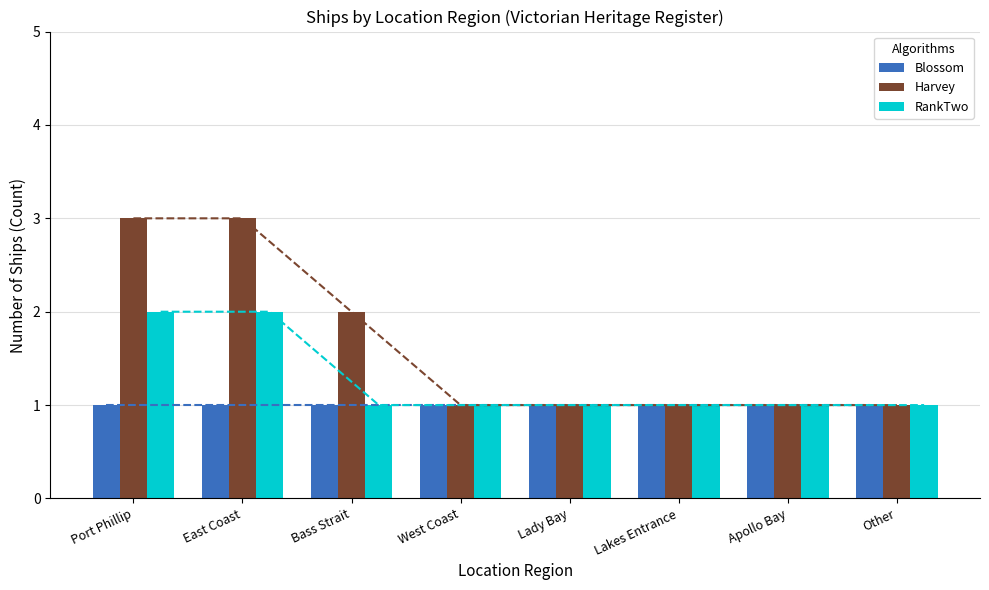

What is the difference between the maximum and minimum values in the Harvey series?

2